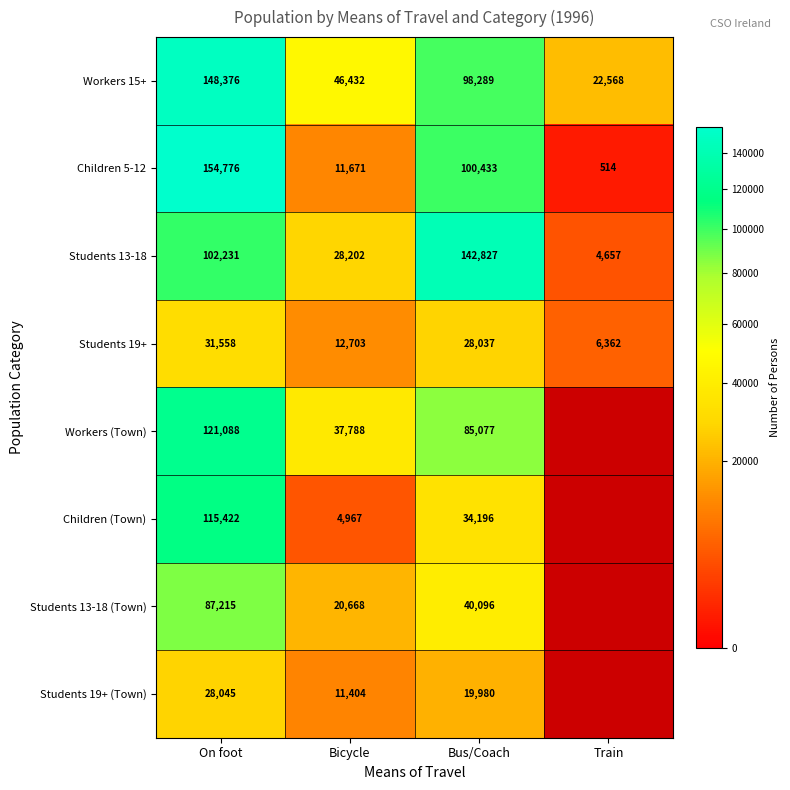

At which category is the sum across all series the highest?

On foot